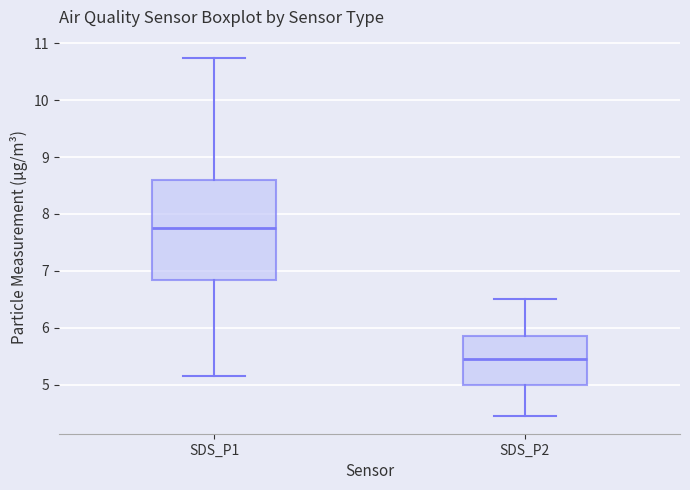

Reading left to right, transcribe this box plot: for each box, give where its median line is, the range the box spans, and where its two whiskers end, as read against the y-axis. The values are not printed on the chart, so give them approximately, as read against the axis.

SDS_P1: median 7.8, box 6.8 to 8.6, whiskers 5.2 to 10.8
SDS_P2: median 5.5, box 5.0 to 5.9, whiskers 4.5 to 6.5